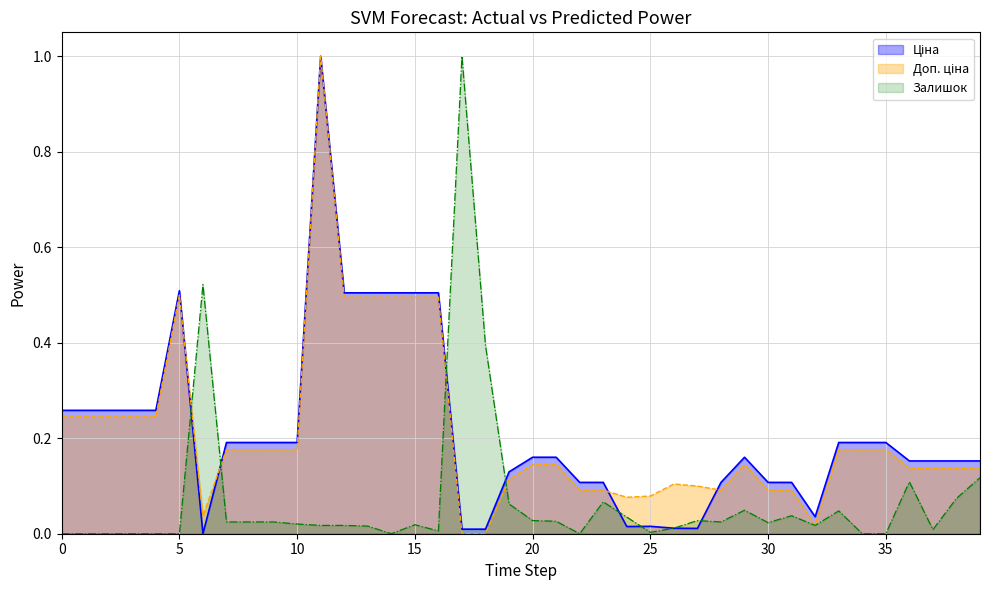

Reading right to left, extract all data points from this chart.

Ціна: 0.2	0.2	0.2	0.2	0.2	0.2	0.2	0.0	0.1	0.1	0.2	0.1	0.0	0.0	0.0	0.0	0.1	0.1	0.2	0.2	0.1	0.0	0.0	0.5	0.5	0.5	0.5	0.5	1.0	0.2	0.2	0.2	0.2	0.0	0.5	0.3	0.3	0.3	0.3	0.3
Доп. ціна: 0.1	0.1	0.1	0.1	0.2	0.2	0.2	0.0	0.1	0.1	0.1	0.1	0.1	0.1	0.1	0.1	0.1	0.1	0.1	0.1	0.1	0.0	0.0	0.5	0.5	0.5	0.5	0.5	1.0	0.2	0.2	0.2	0.2	0.0	0.5	0.2	0.2	0.2	0.2	0.2
Залишок: 0.1	0.1	0.0	0.1	0.0	0.0	0.0	0.0	0.0	0.0	0.0	0.0	0.0	0.0	0.0	0.0	0.1	0.0	0.0	0.0	0.1	0.4	1.0	0.0	0.0	0.0	0.0	0.0	0.0	0.0	0.0	0.0	0.0	0.5	0.0	0.0	0.0	0.0	0.0	0.0